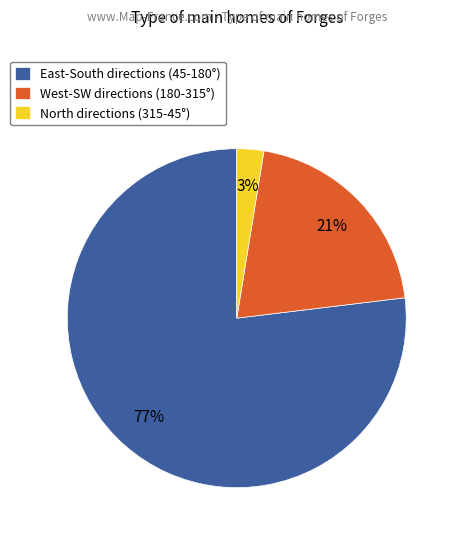

Is the sum of West-SW directions (180-315°) and East-South directions (45-180°) greater than half?

Yes